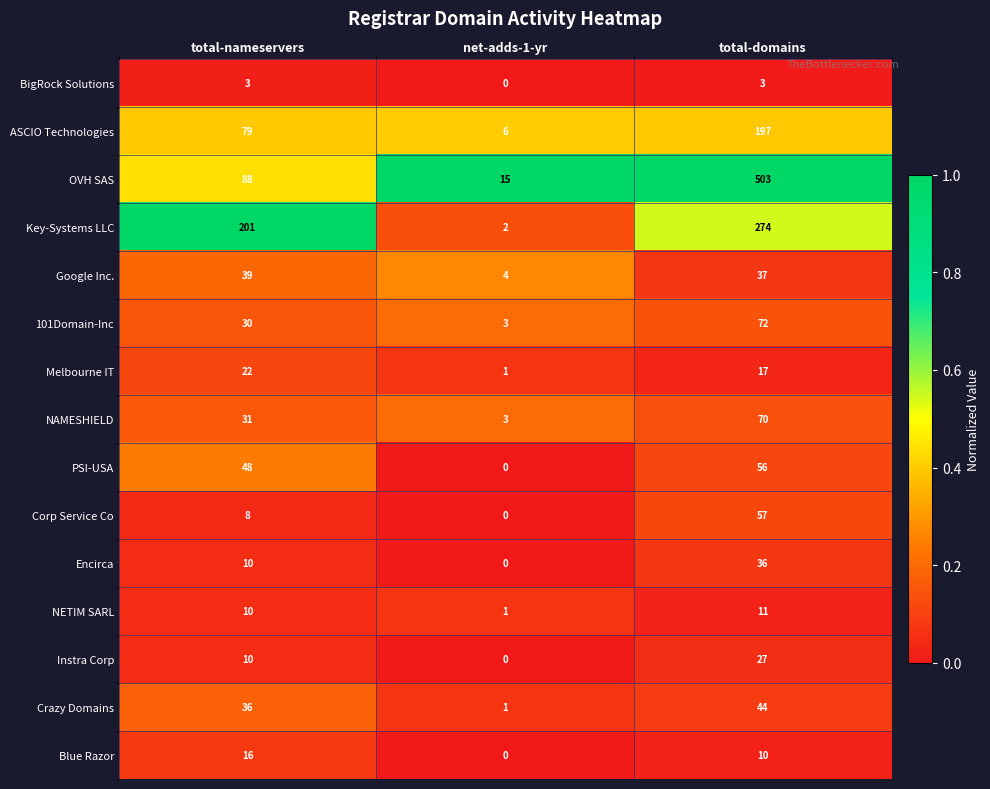

What is the spread (max minus min) of values at total-nameservers?

198